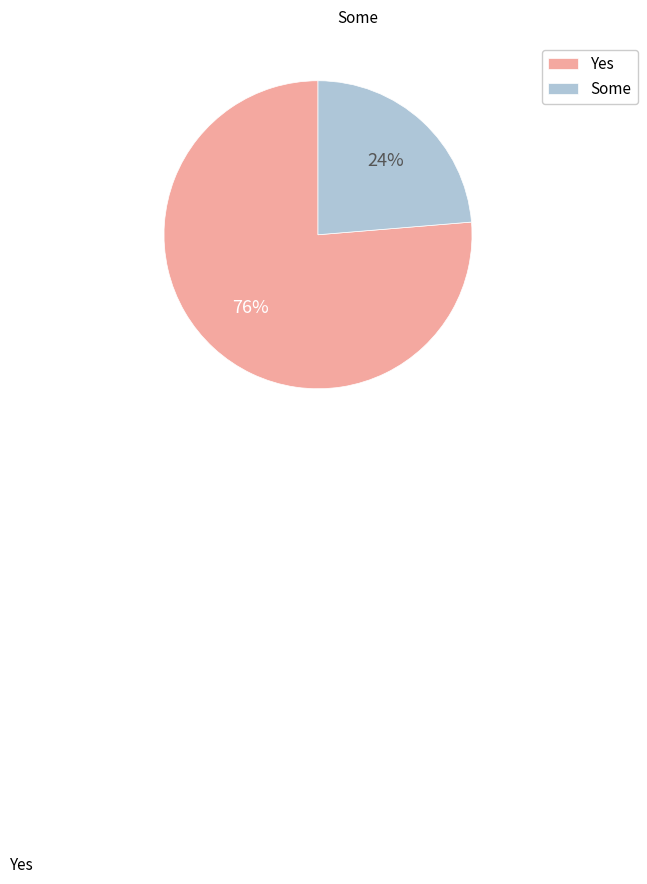

Between Yes and Some, which is larger?

Yes